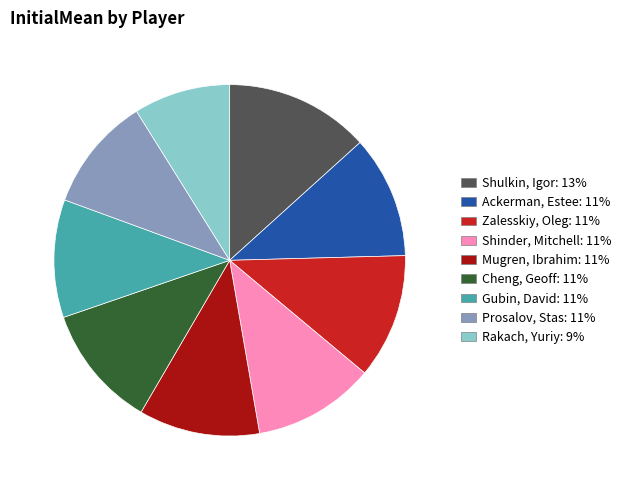

Is there a majority slice in this chart?

No